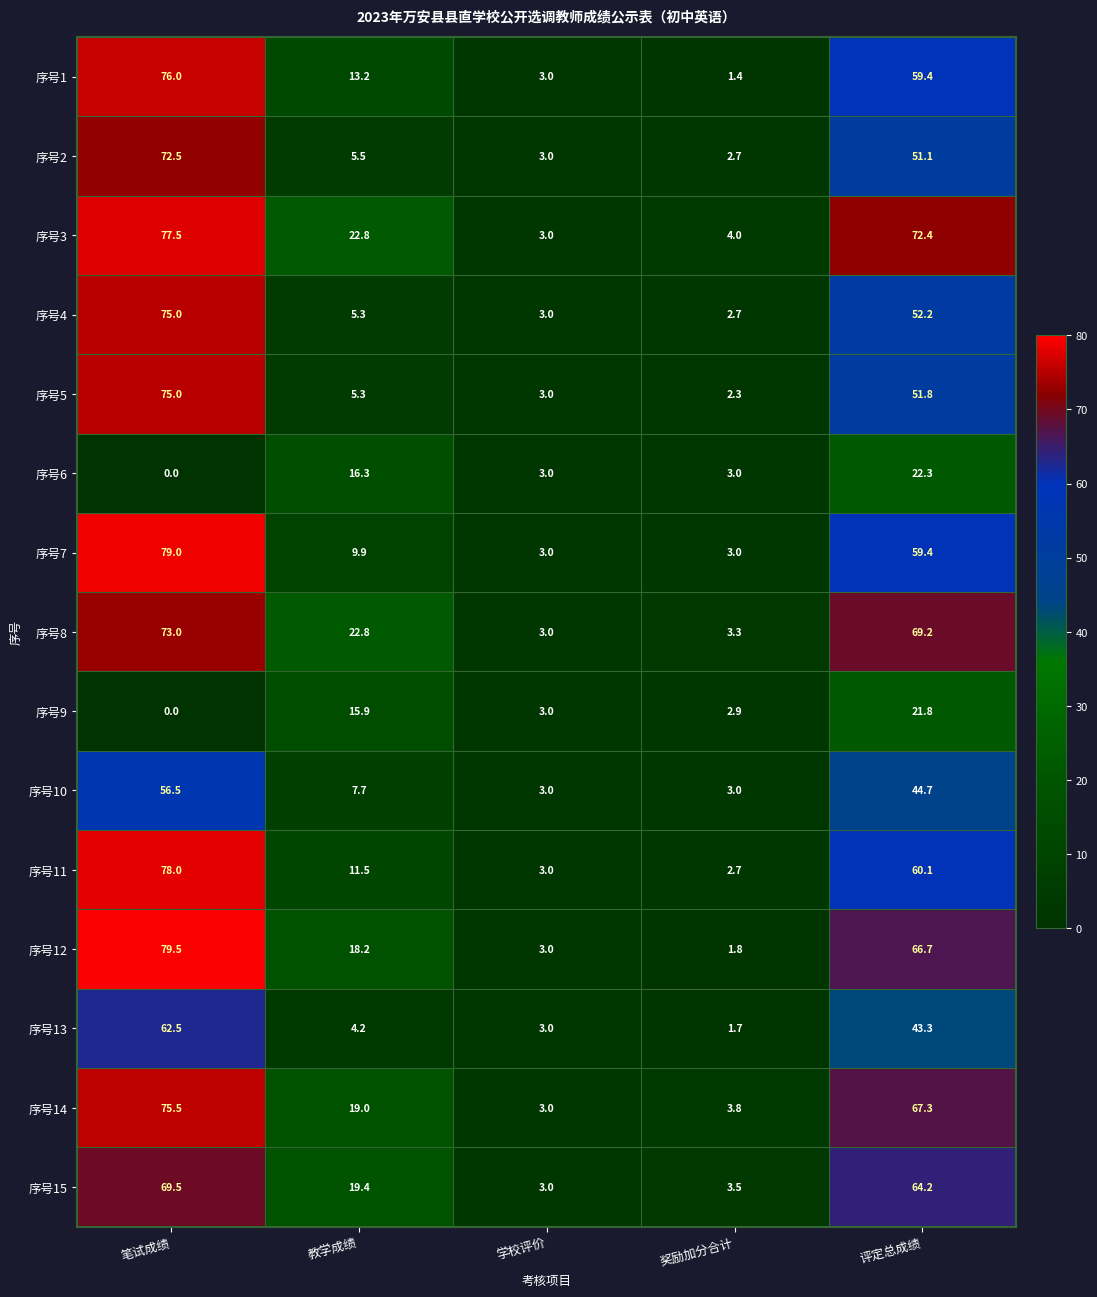

At which category does the chart reach its minimum across all series?

笔试成绩